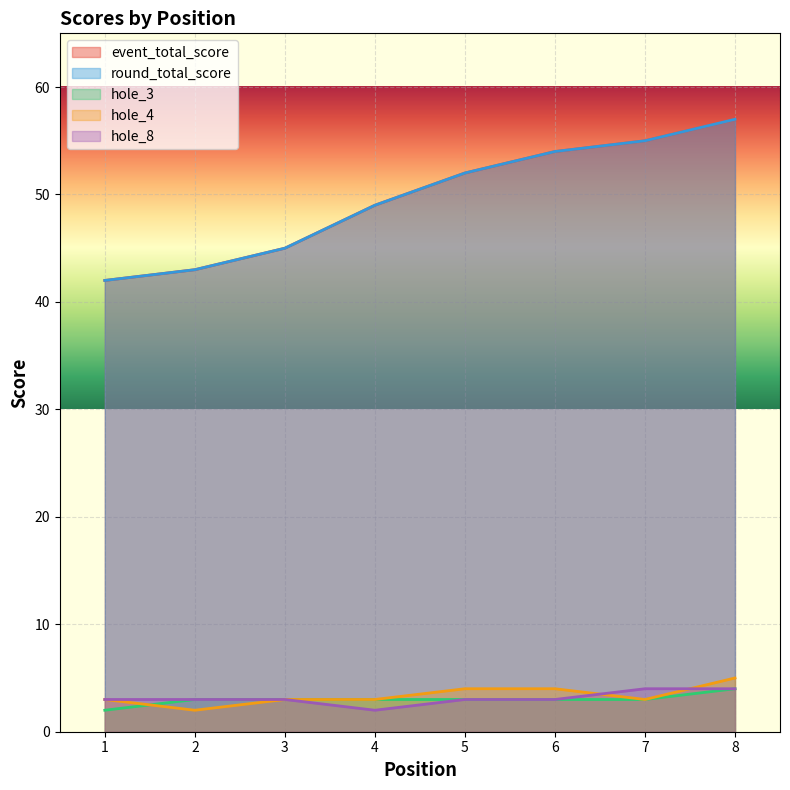

What is the sum of all event_total_score values?

397